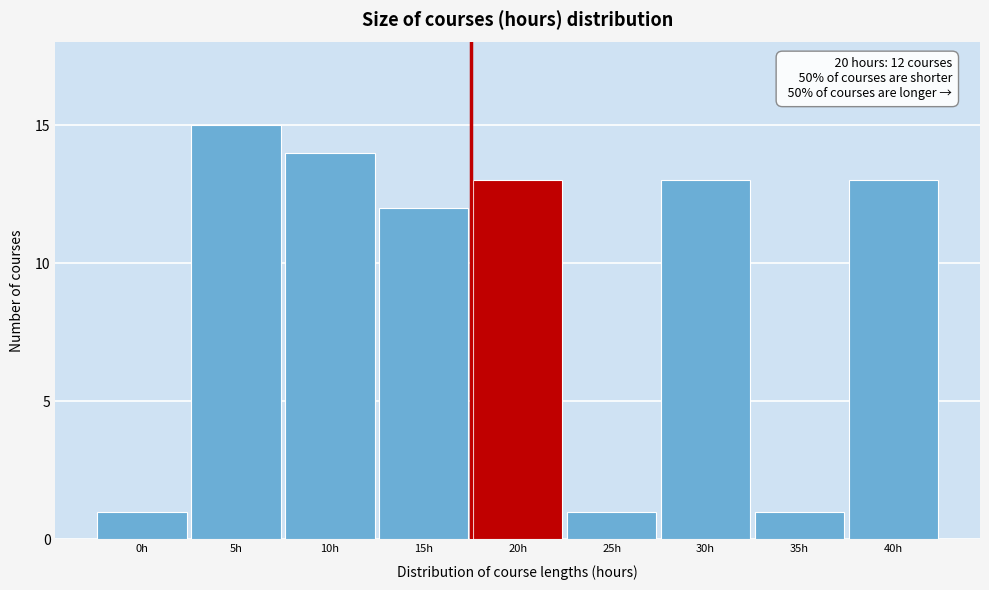

Reading left to right, transcribe all the data shown in this chart.

0h=1	5h=15	10h=14	15h=12	20h=13	25h=1	30h=13	35h=1	40h=13